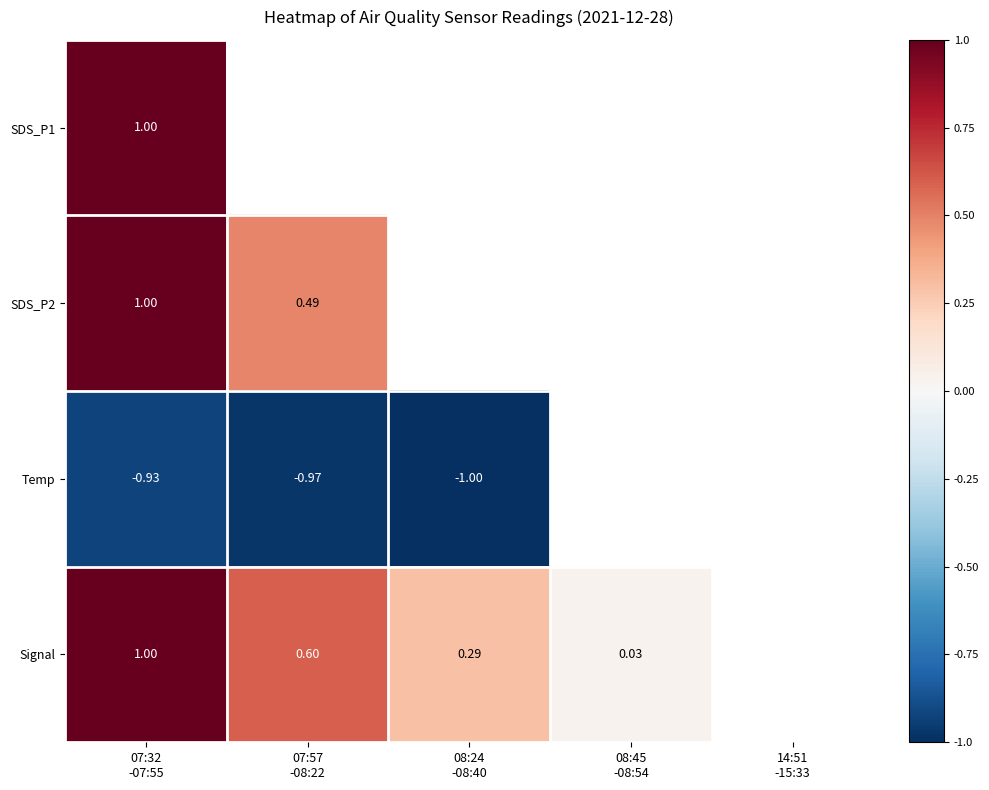

At which label does Signal reach its peak?

07:32 -07:55